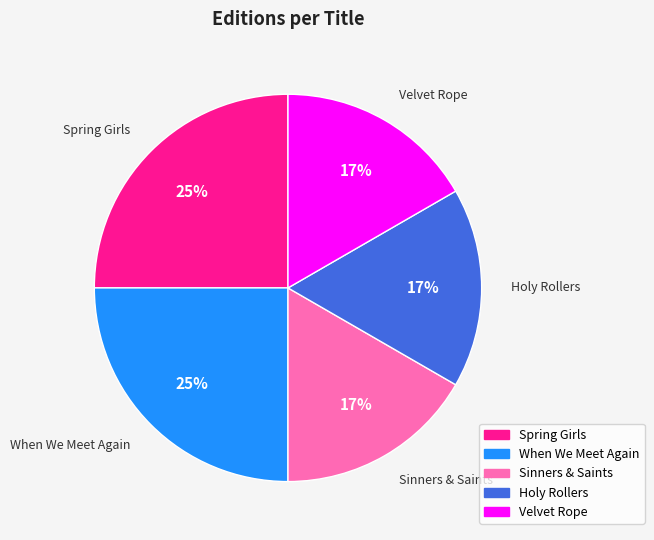

What percentage is the Holy Rollers slice, to the nearest percent?

17%